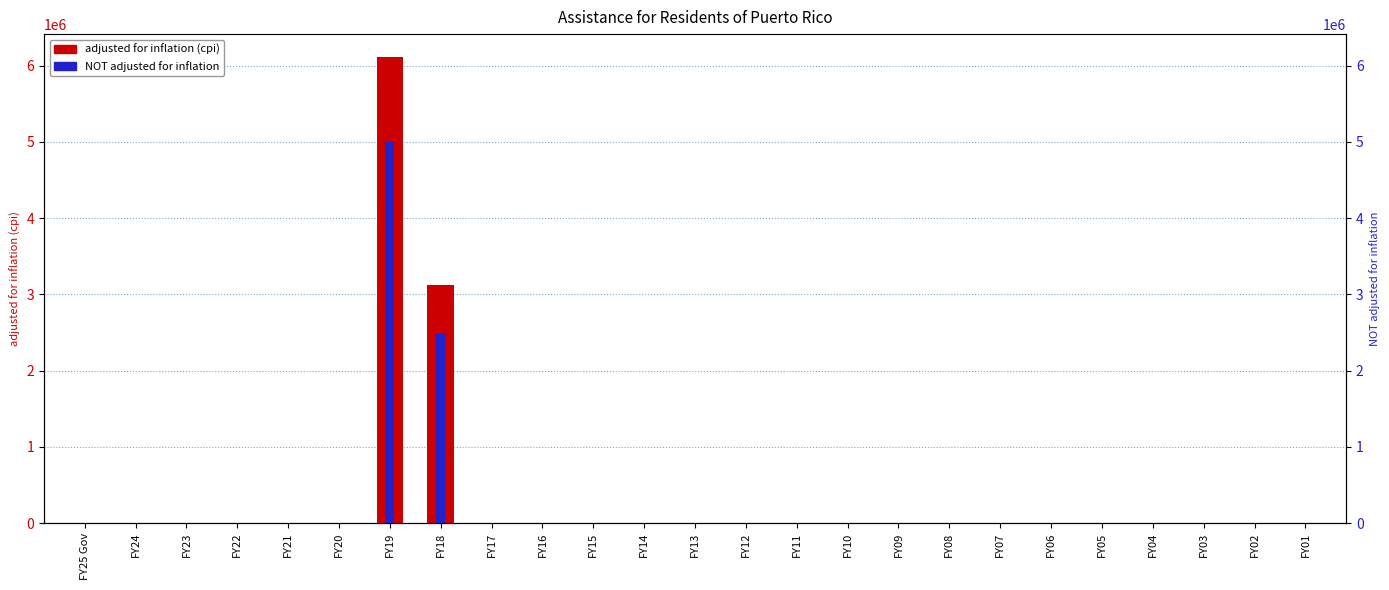

Rank the series by their maximum value, from highest to lowest.

adjusted for inflation (cpi), NOT adjusted for inflation